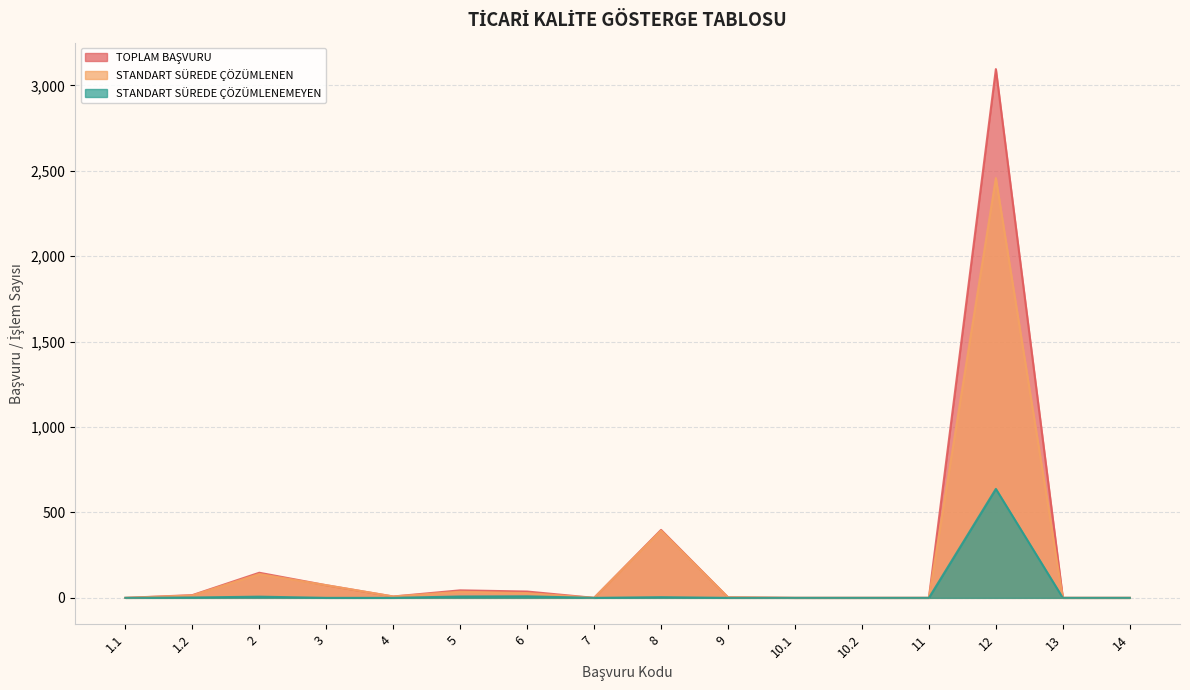

True or false: STANDART SÜREDE ÇÖZÜMLENEN and TOPLAM BAŞVURU cross at least once.

False